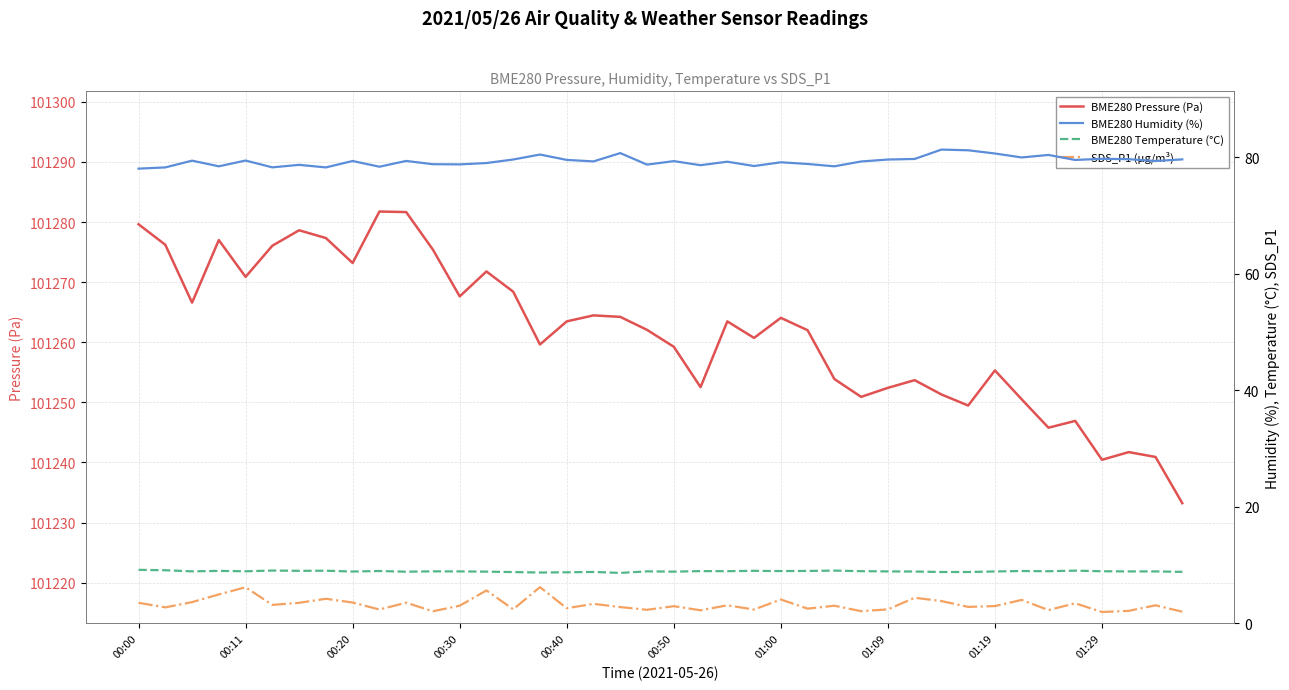

Rank the series at 15 from highest to lowest value.

BME280 Pressure (Pa), BME280 Humidity (%), BME280 Temperature (°C), SDS_P1 (µg/m³)